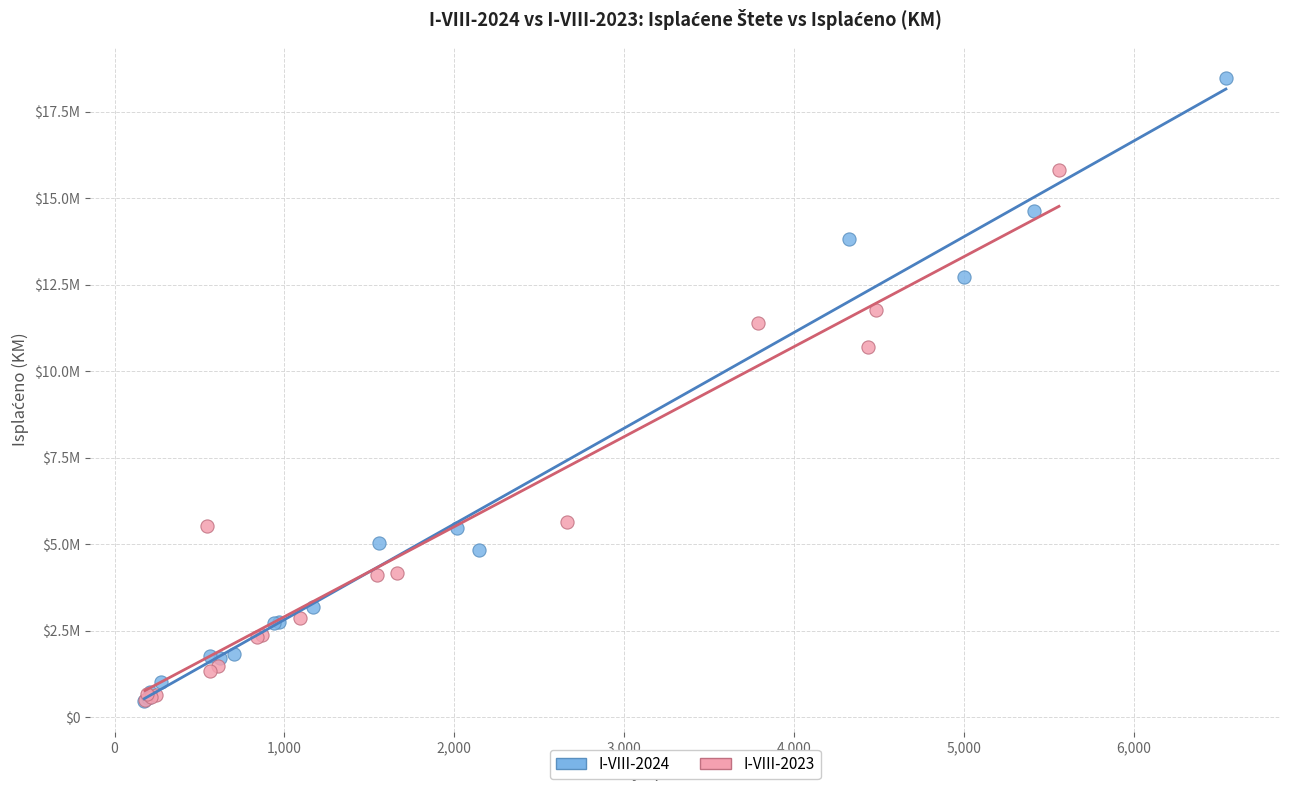

What are all the series names shown in the legend?

I-VIII-2024, I-VIII-2023